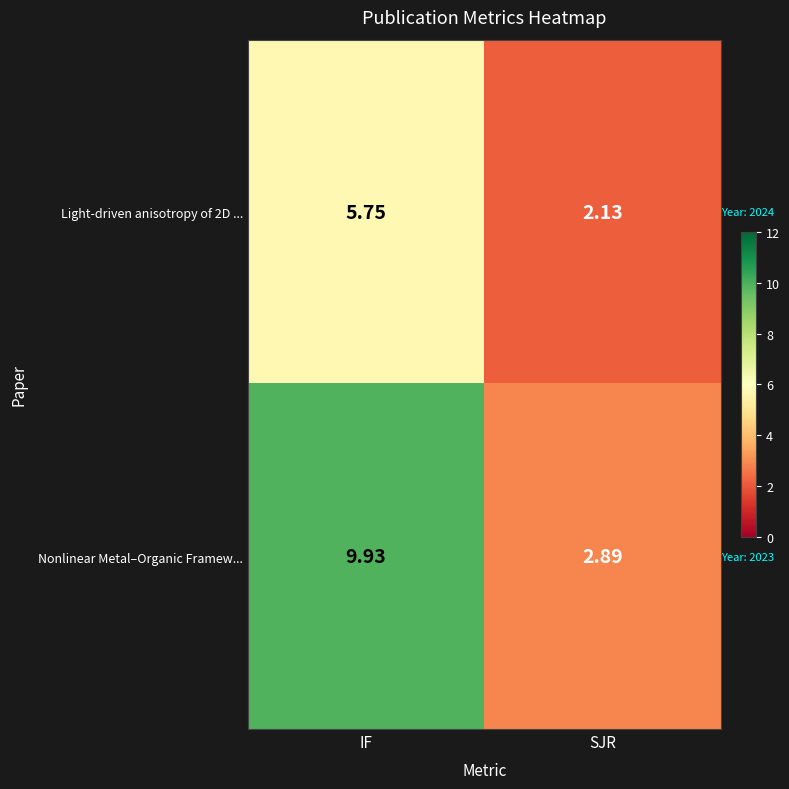

Which series has the largest total across all categories?

Nonlinear Metal–Organic Framew...